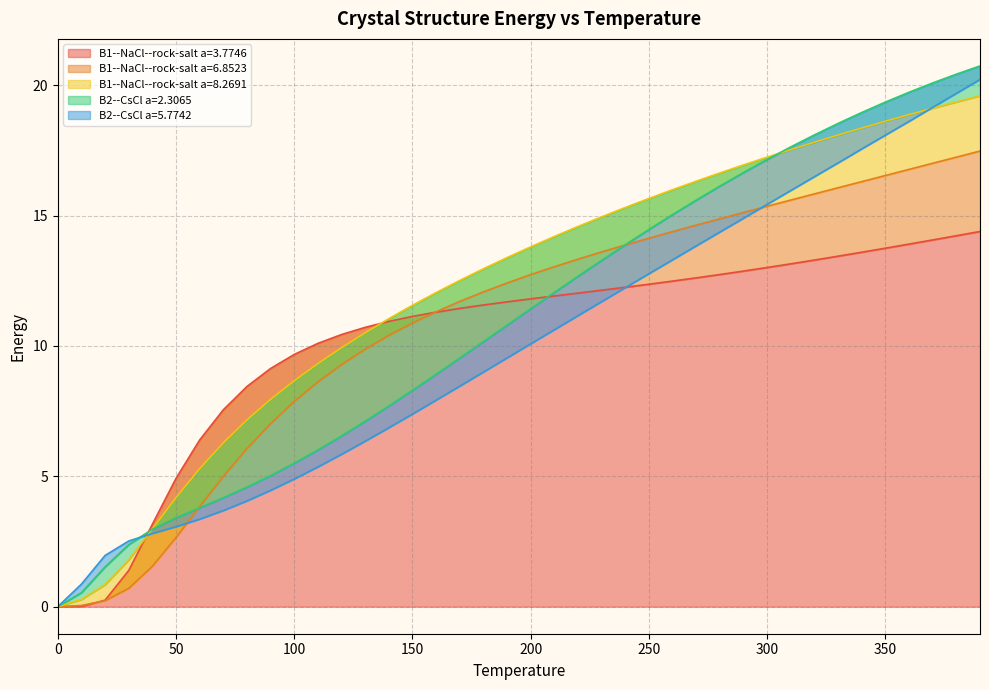

The B1--NaCl--rock-salt a=3.7746 series shows 13.0 at 300. True or false?

True